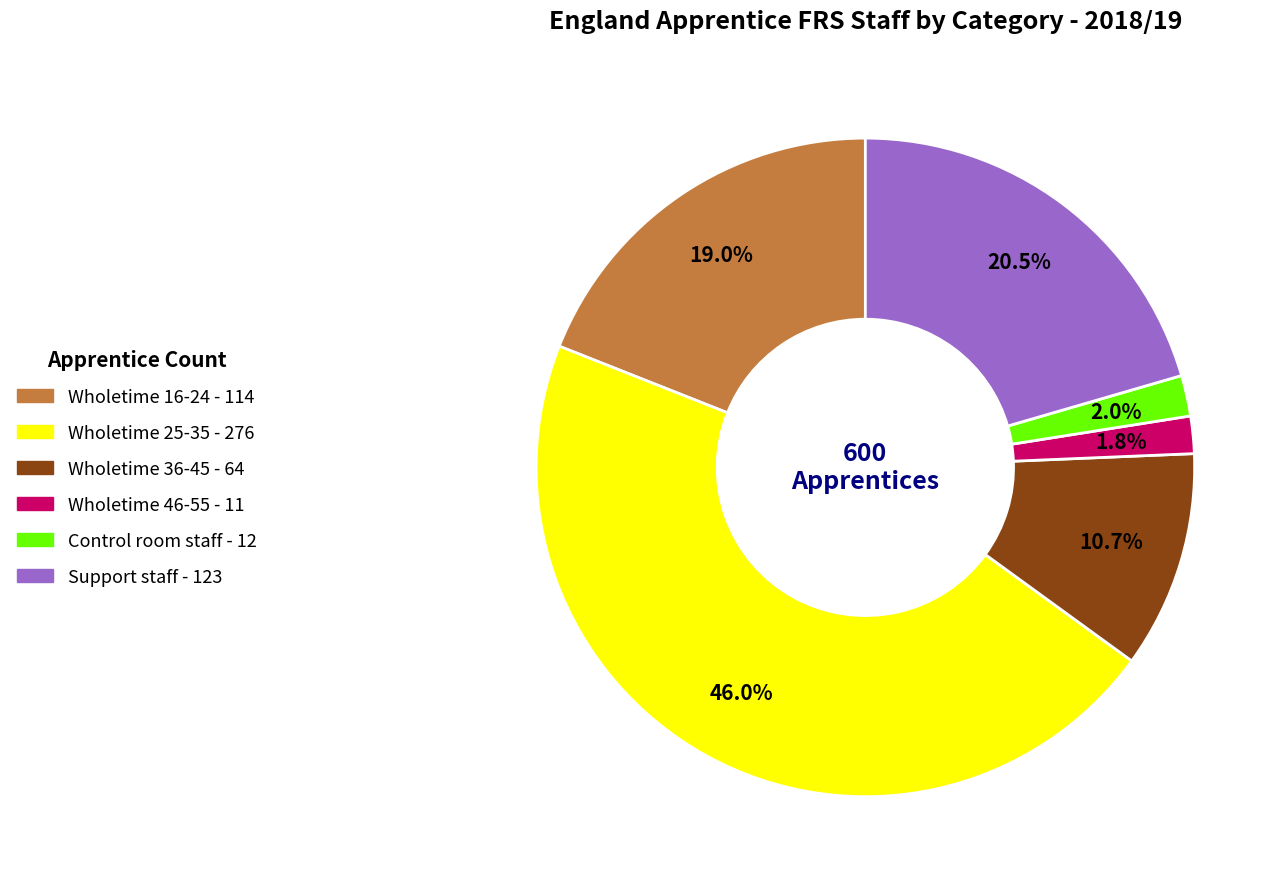

Is there any slice that represents more than half of the pie?

No